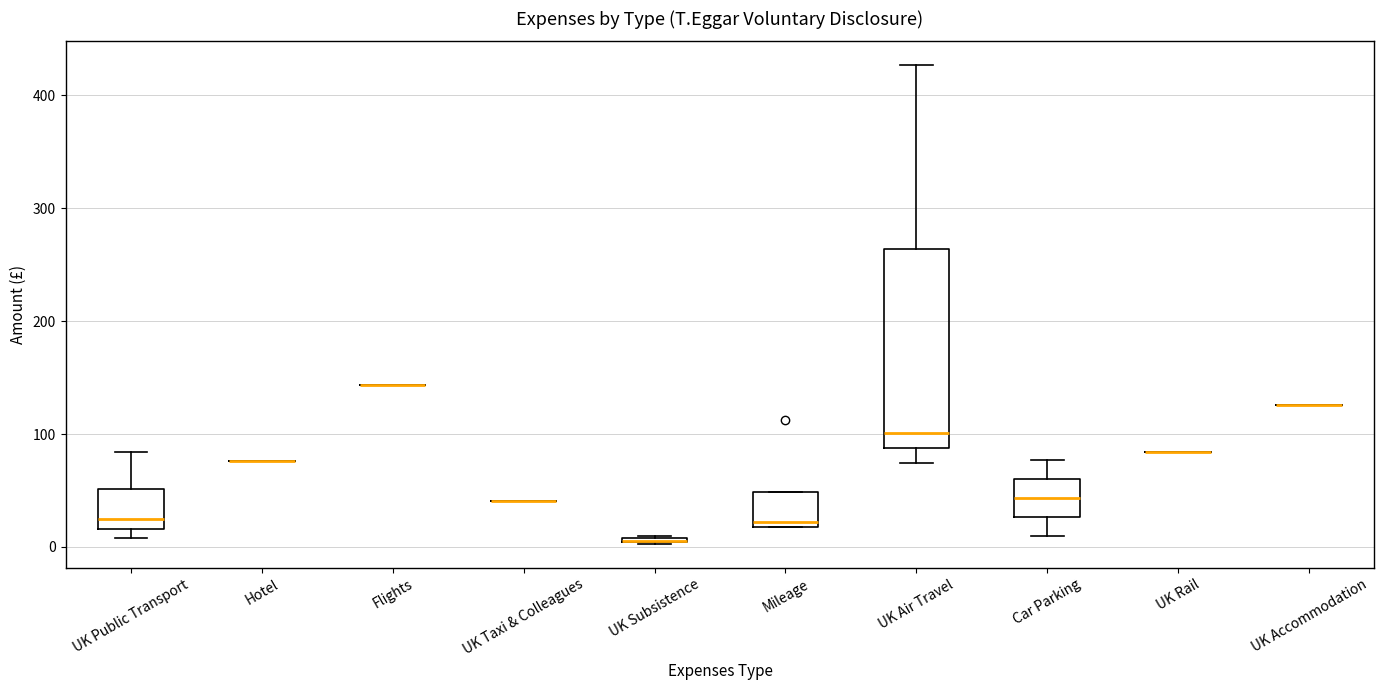

Comparing the boxes themselves (not the whiskers), which one is the tallest?

UK Air Travel